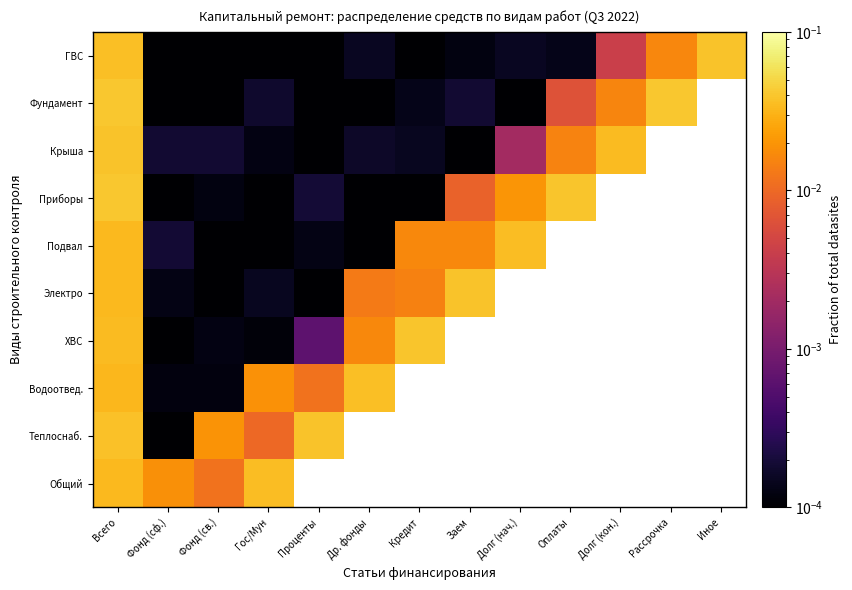

Which series has the largest total across all categories?

ГВС